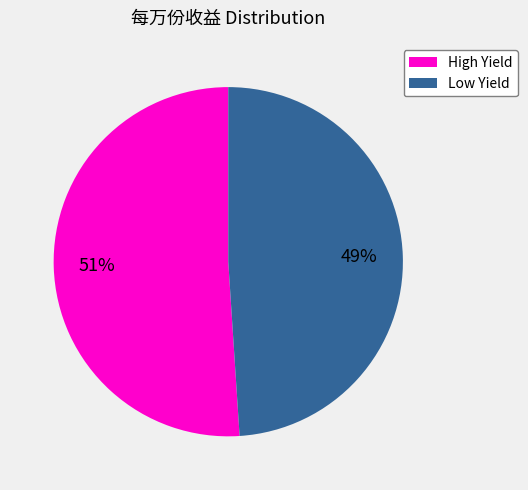

Does any single category account for the majority?

Yes